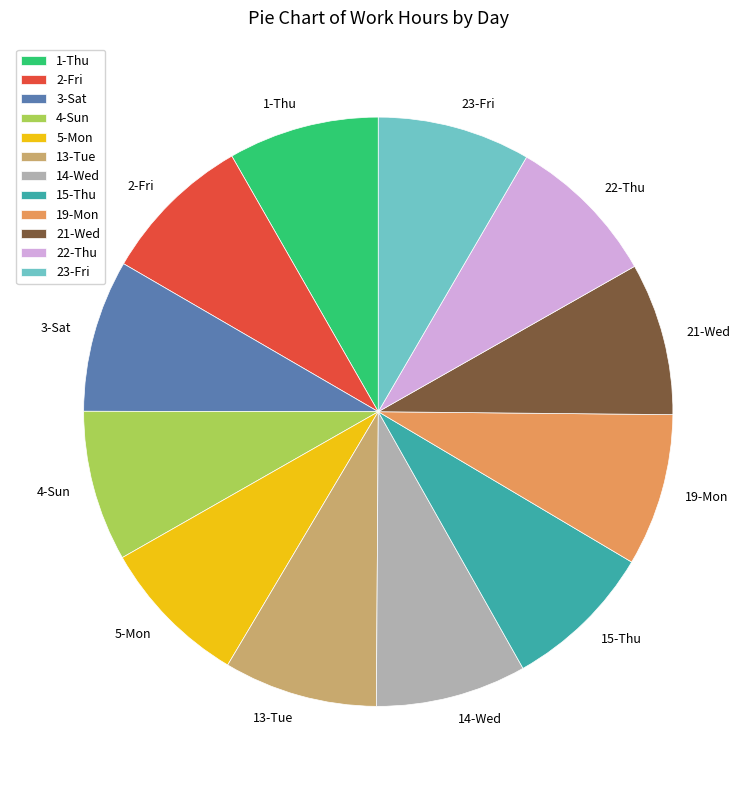

Does any single category account for the majority?

No